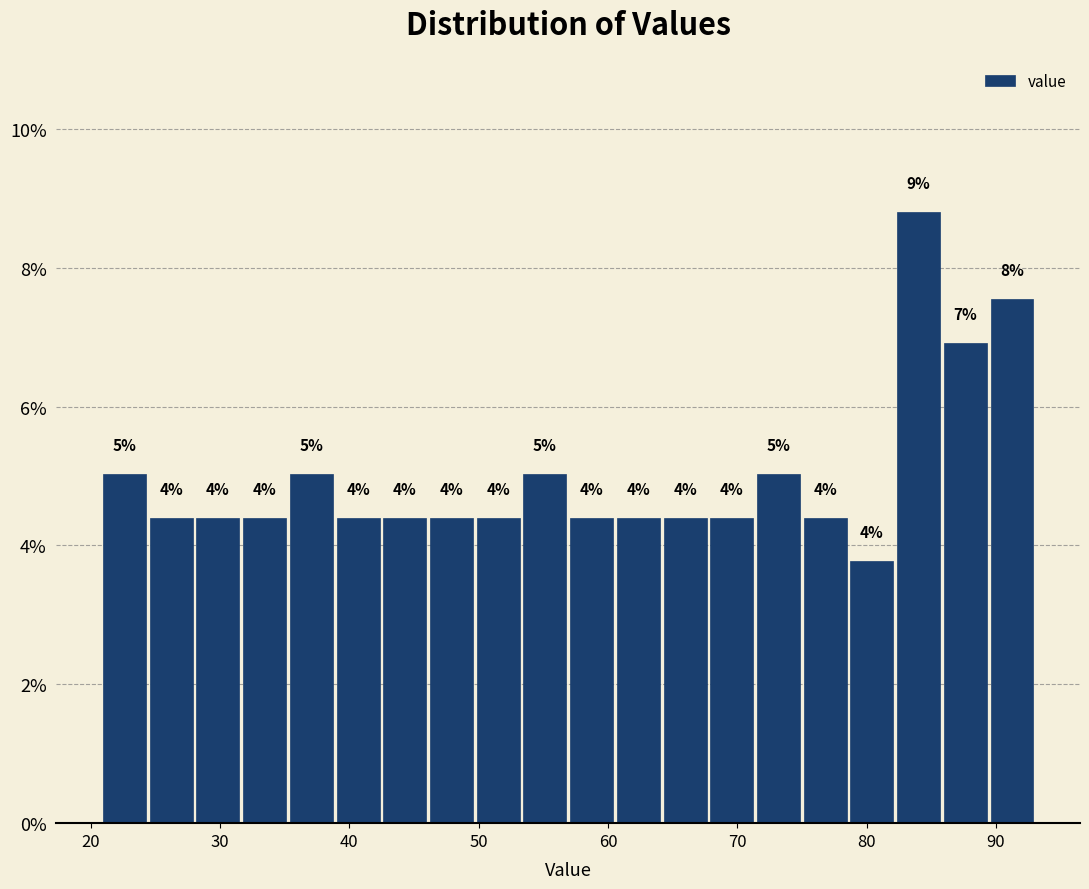

Read against the x-axis, roughly where is the centre of the tallest bar?

84